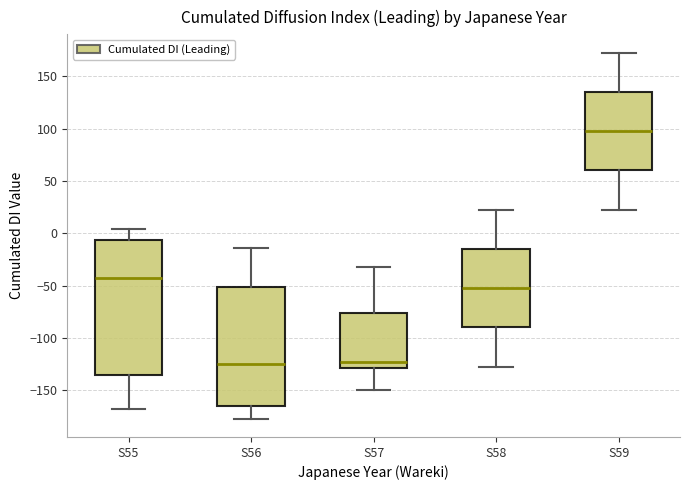

Reading left to right, transcribe this box plot: for each box, give where its median line is, the range the box spans, and where its two whiskers end, as read against the y-axis. The values are not printed on the chart, so give them approximately, as read against the axis.

S55: median -45, box -135 to -5, whiskers -170 to 5
S56: median -125, box -165 to -50, whiskers -175 to -15
S57: median -125, box -130 to -75, whiskers -150 to -30
S58: median -50, box -90 to -15, whiskers -125 to 25
S59: median 100, box 60 to 135, whiskers 25 to 175